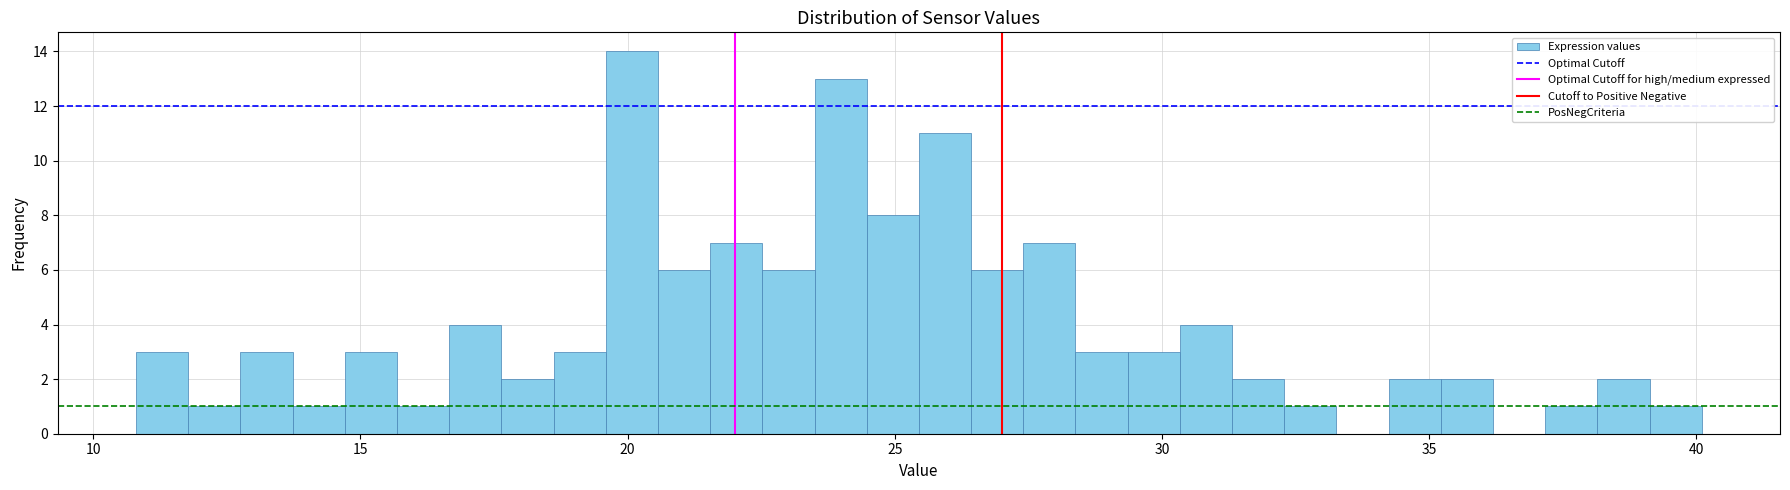

Around what value on the x-axis is the tallest bar? Give the approximate position of its centre, as read against the axis.

20.0